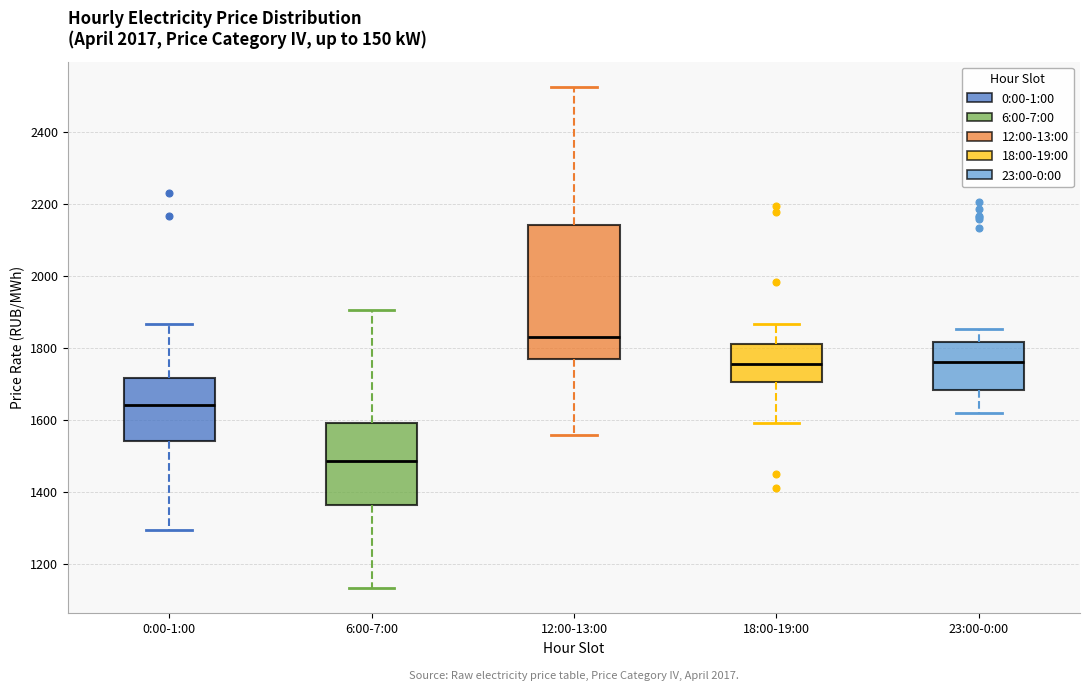

Which box has the lowest median line?

6:00-7:00